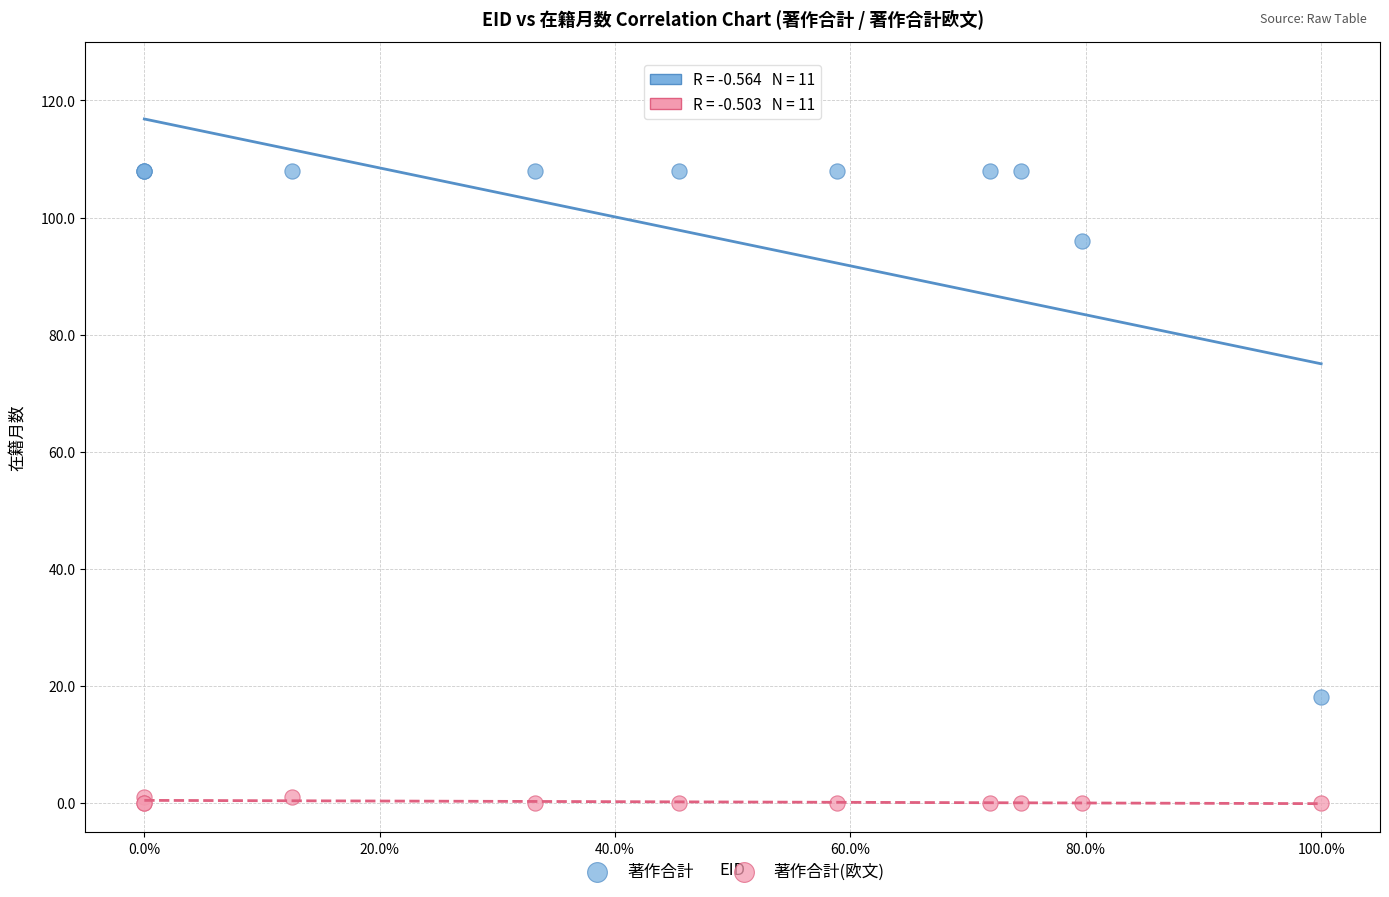

Which series has the widest spread of Y values?

著作合計